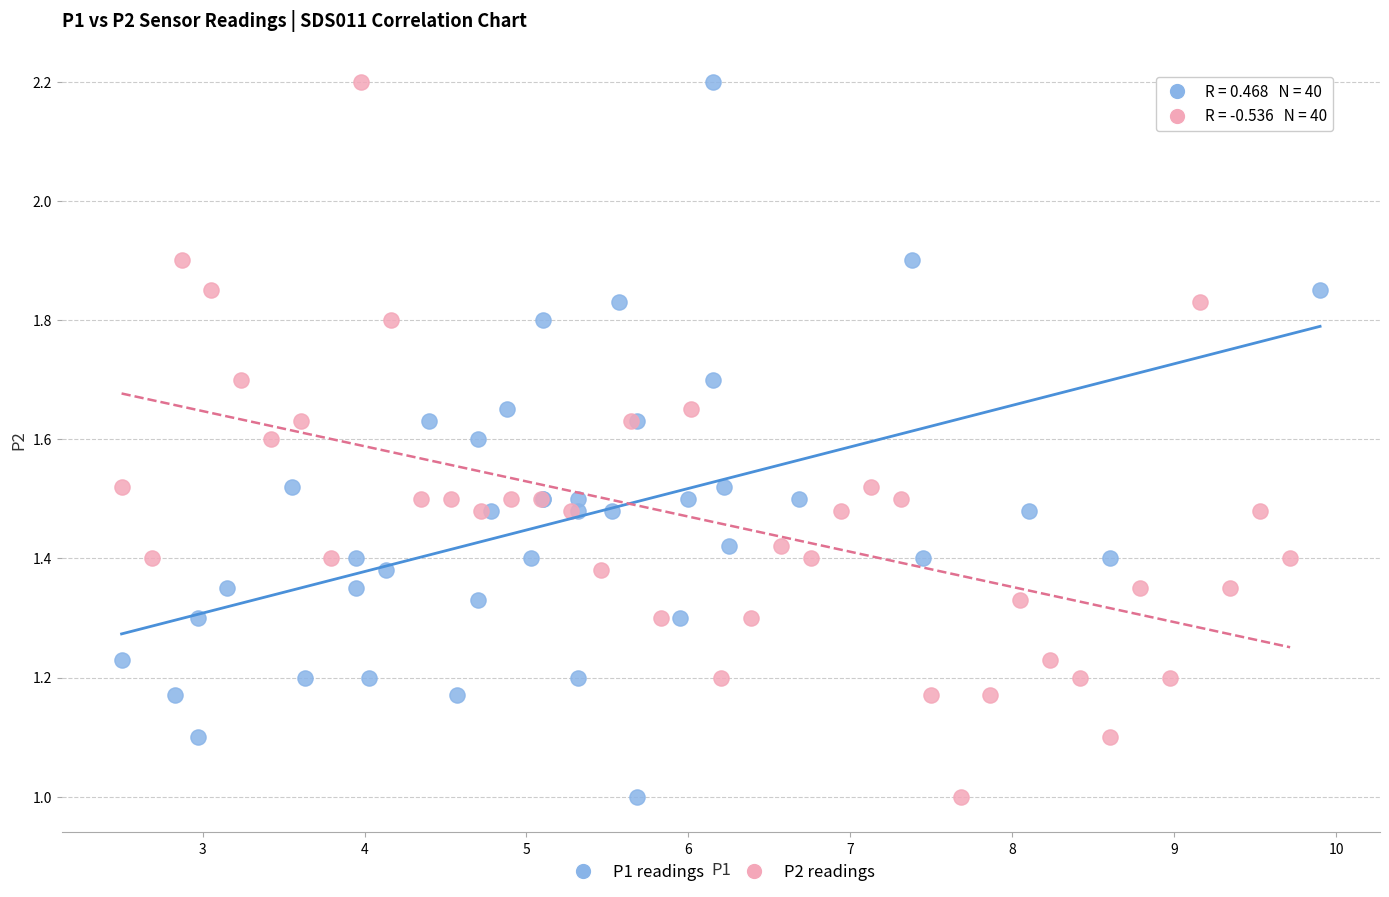

What are all the series names shown in the legend?

P1 readings, P2 readings